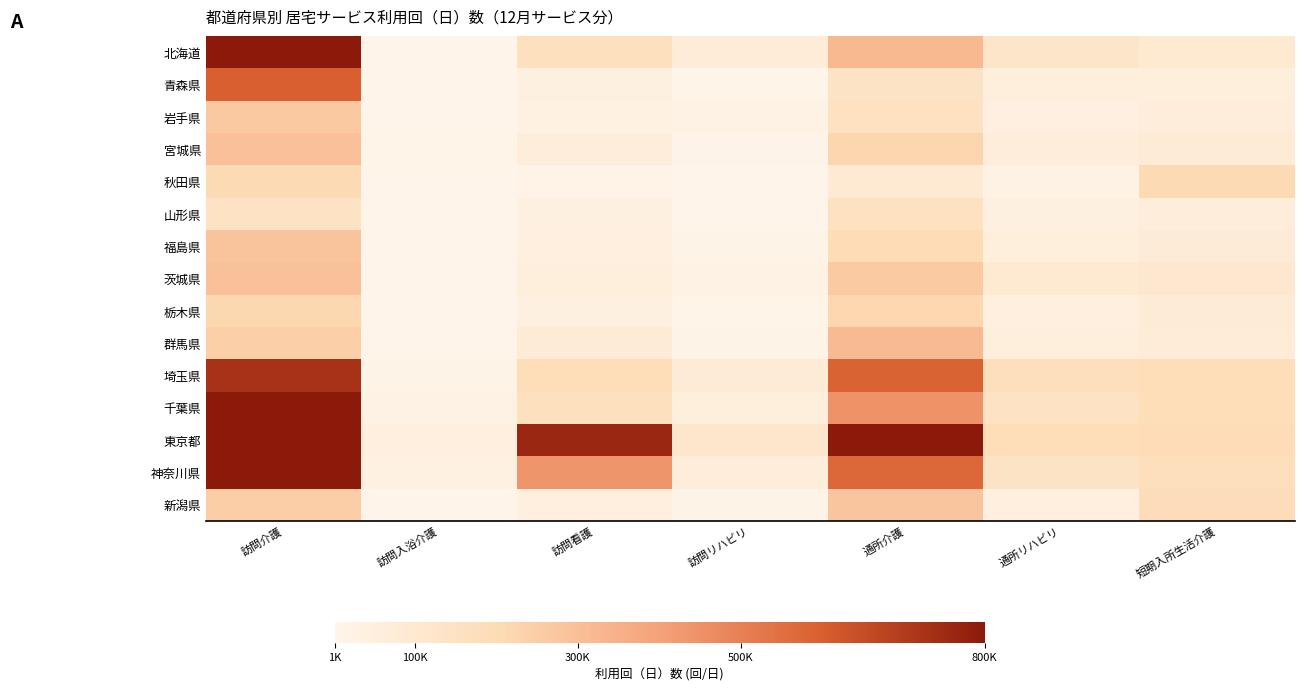

At which category is the sum across all series the highest?

訪問介護